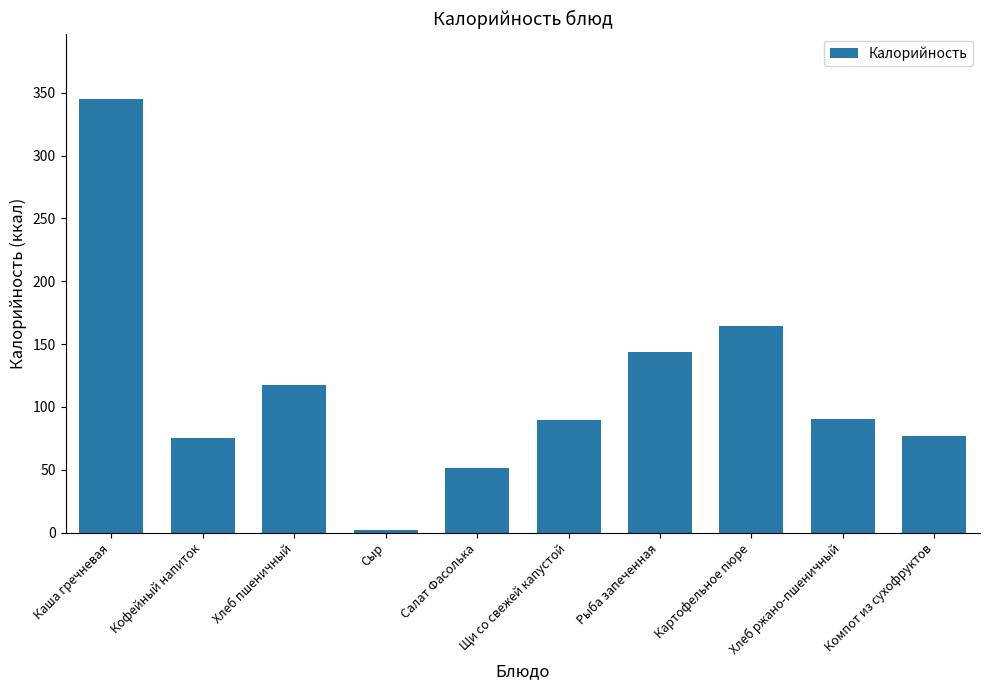

Count the number of data series in this chart.

1